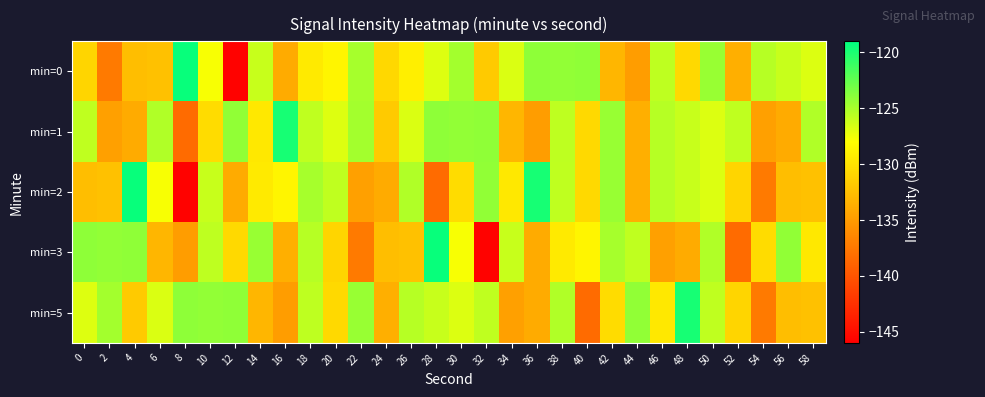

Rank the series by their maximum value, from highest to lowest.

min=0, min=2, min=3, min=1, min=5